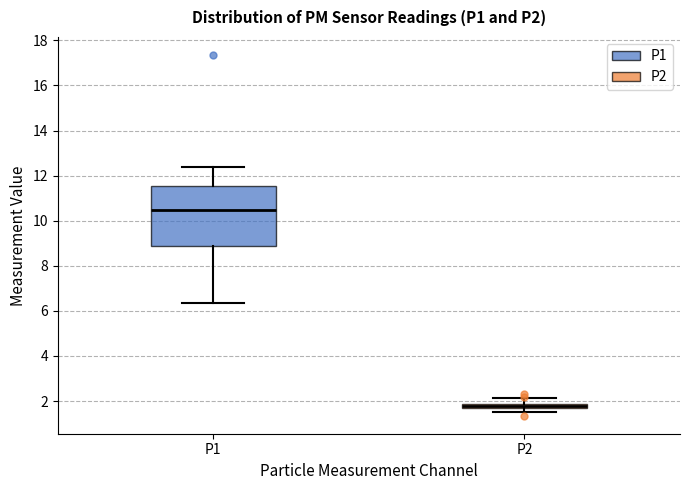

Which box is the tallest, from its lower edge to its upper edge?

P1